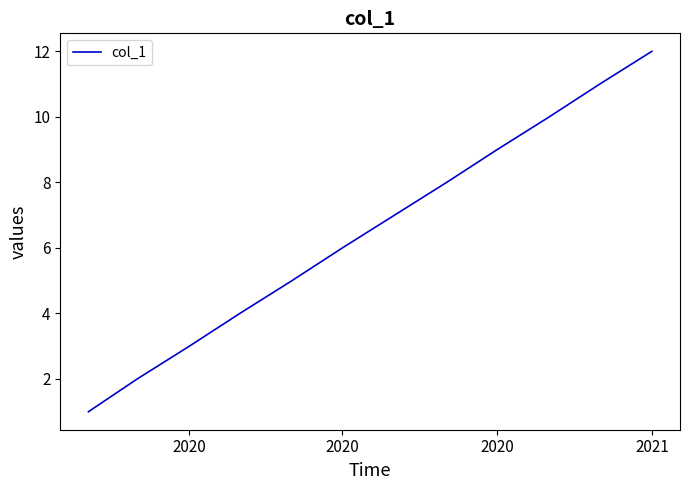

What is the greatest value displayed?

12